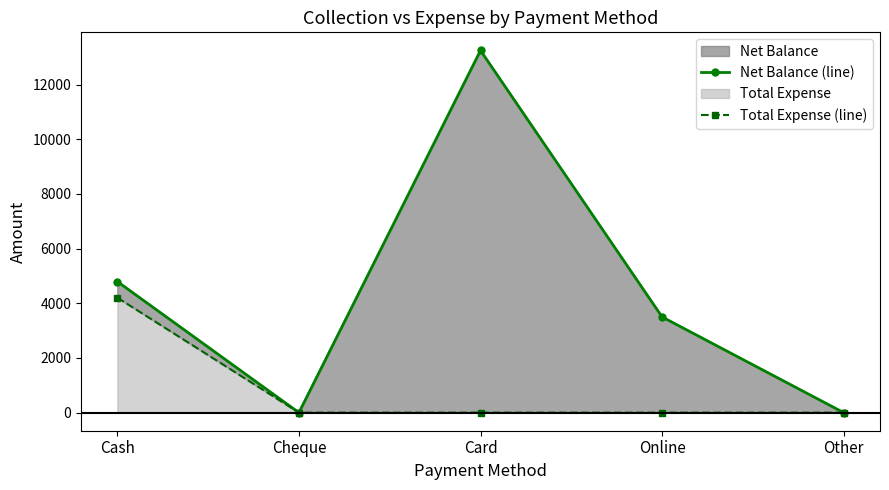

Which has a higher value, Online or Cash?

Cash